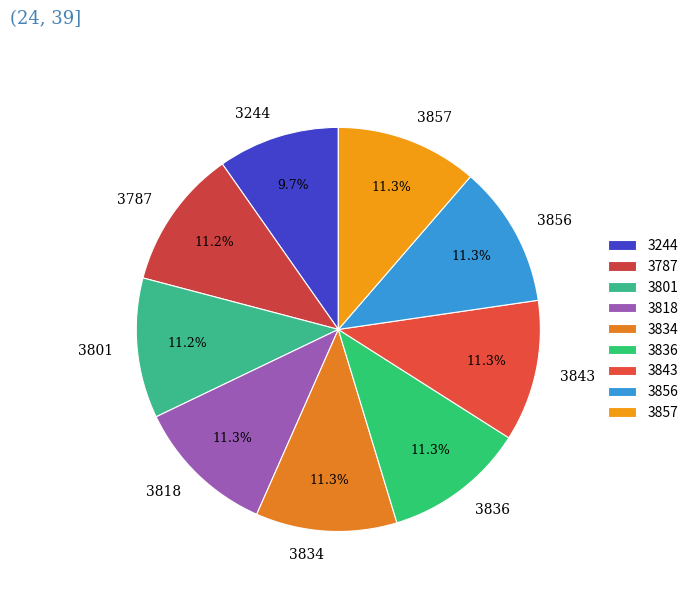

Is there a majority slice in this chart?

No